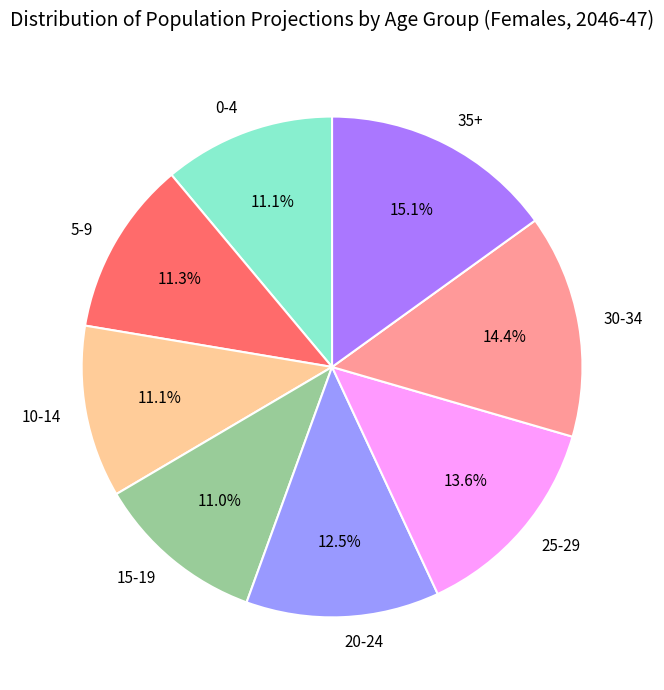

Combined, do 35+ and 20-24 account for over 50%?

No